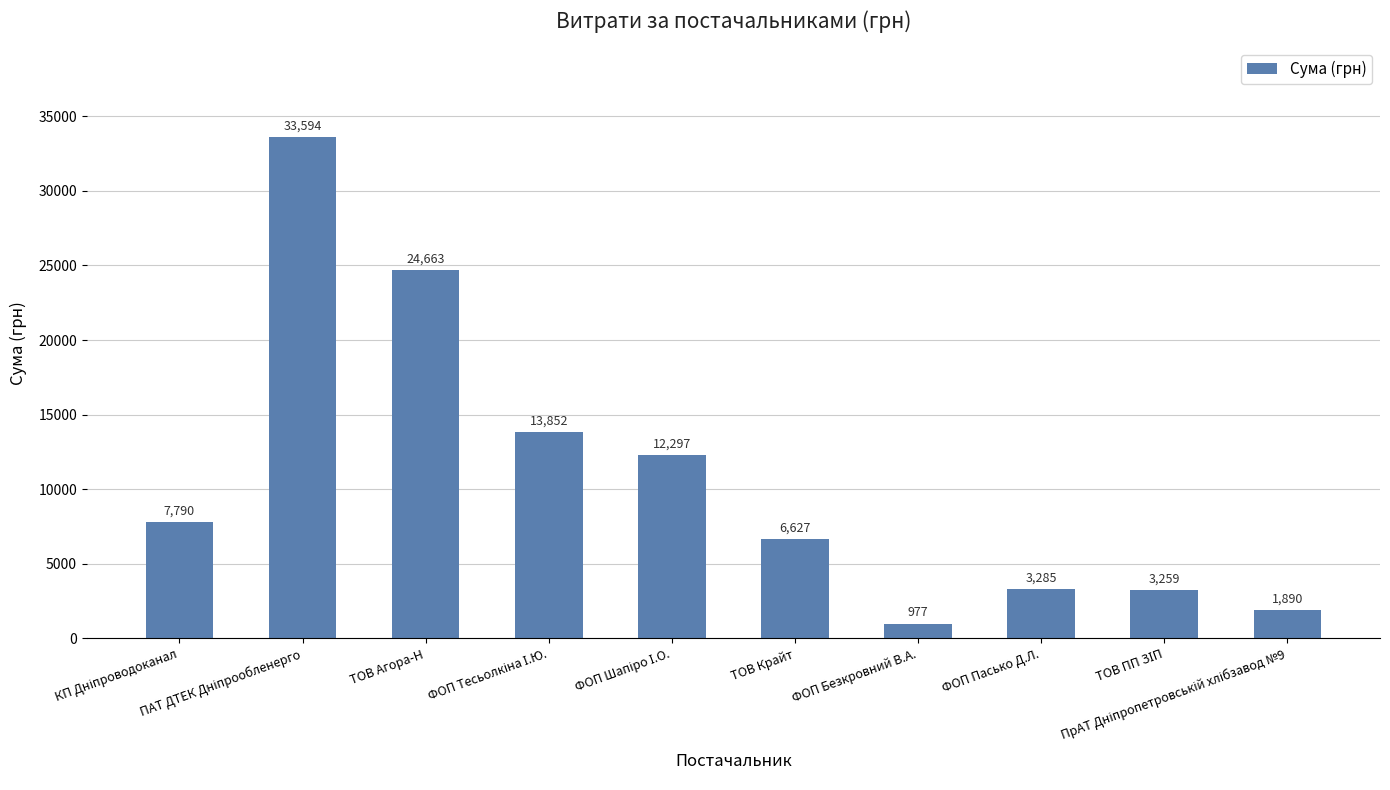

What is the average value?

10823.4